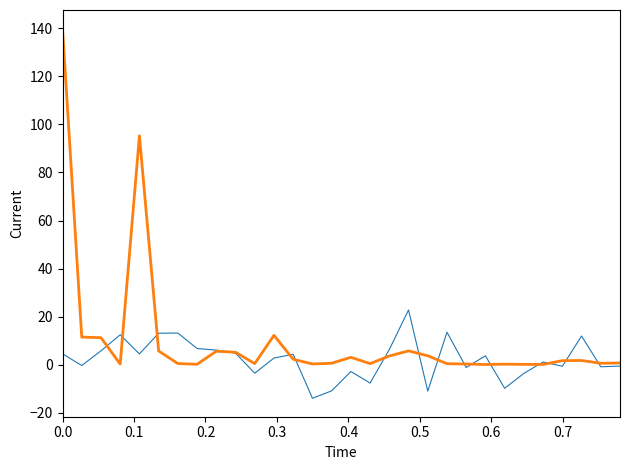

What is the maximum value shown in the chart?

140.0